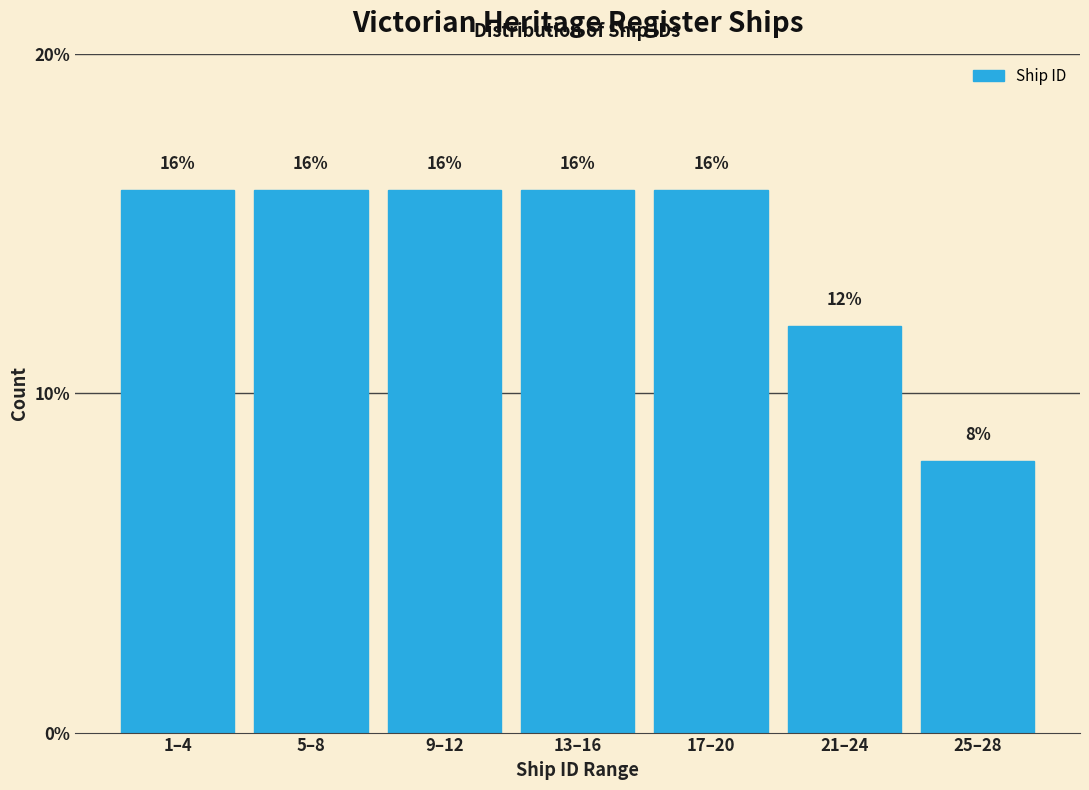

Reading left to right, extract all data points from this chart.

16	16	16	16	16	12	8